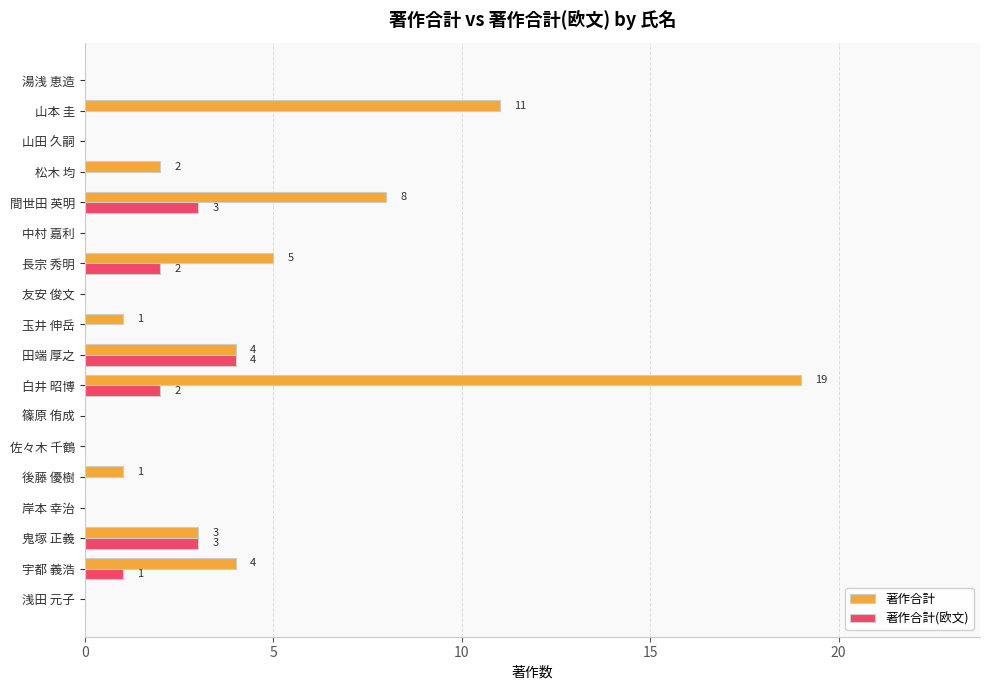

Is it true that 著作合計 equals 18 at 山本 圭?

False